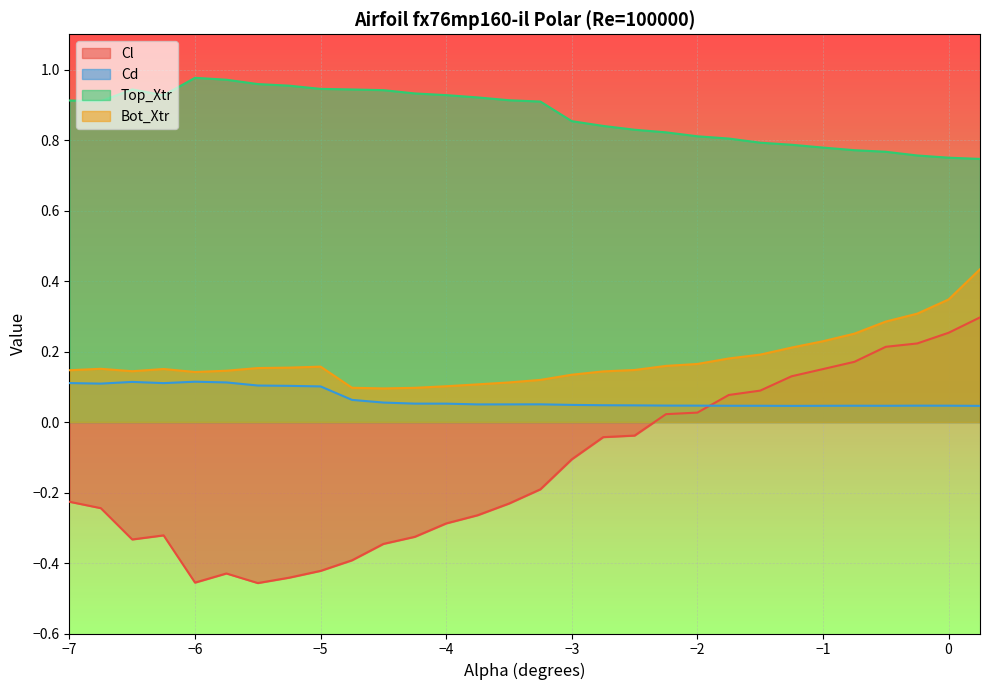

Which series changed the most between −7 and −6?

Cl